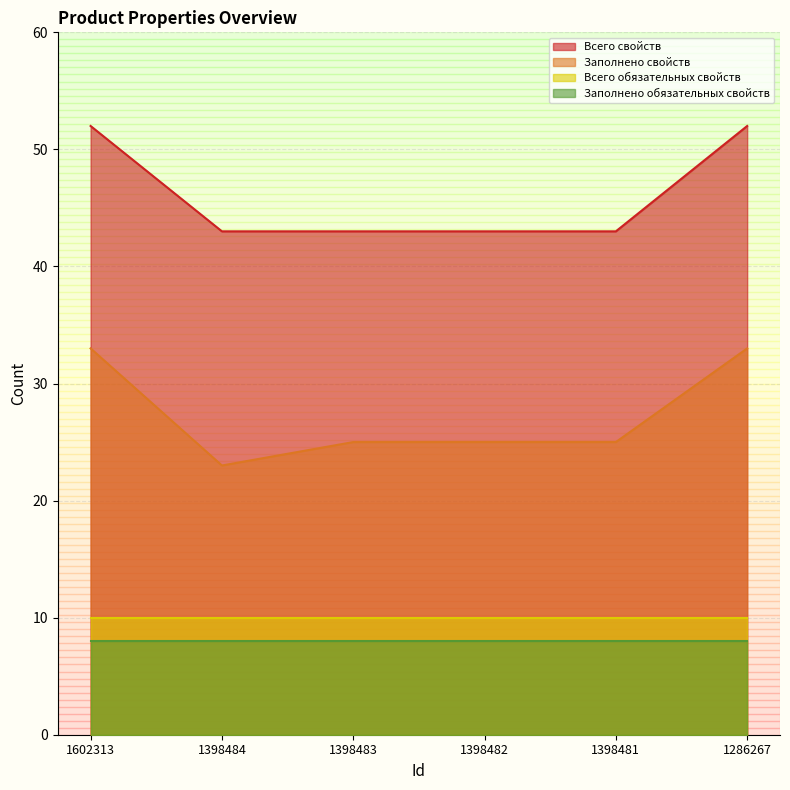

Does the chart display data point markers on the line(s)?

No